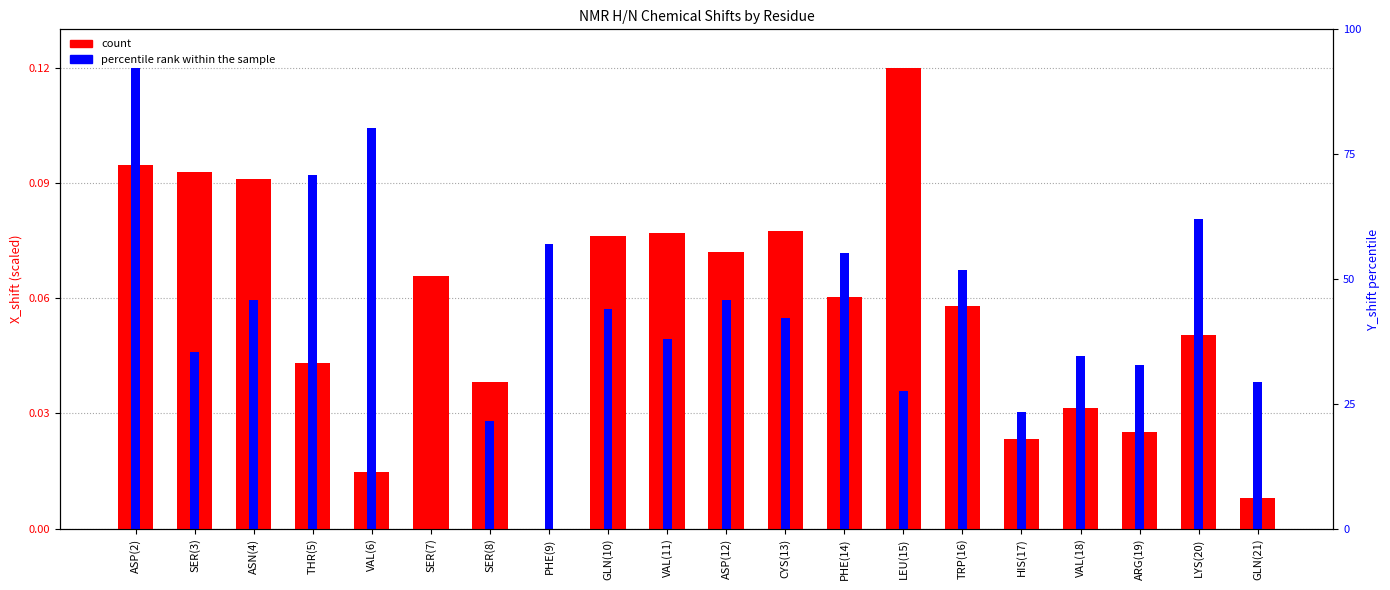

Which series has the largest total across all categories?

percentile rank within the sample